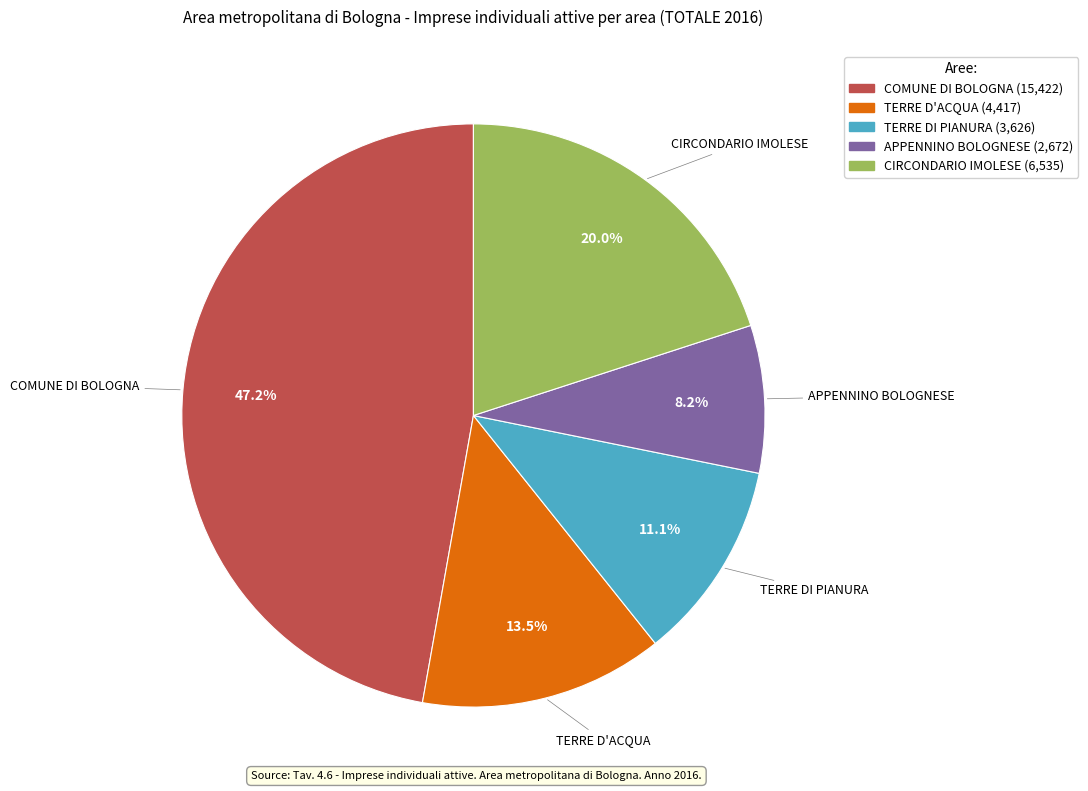

Which has a higher value, APPENNINO BOLOGNESE or TERRE DI PIANURA?

TERRE DI PIANURA